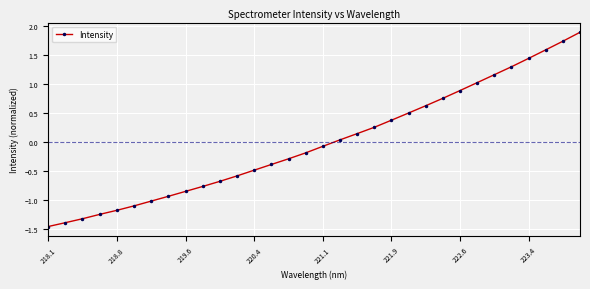

What is the value of the 11th point from the left?

-0.7